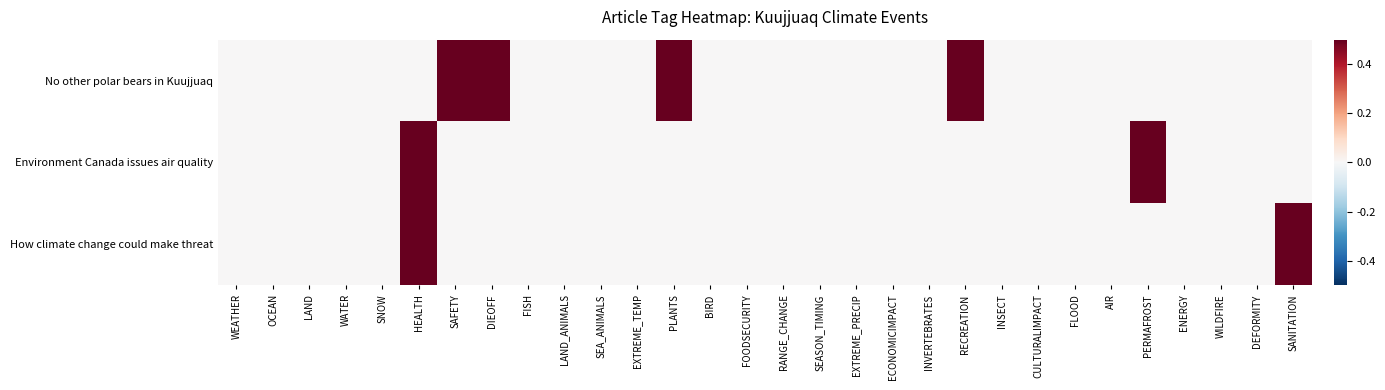

Between DIEOFF and DEFORMITY, which is larger?

DIEOFF